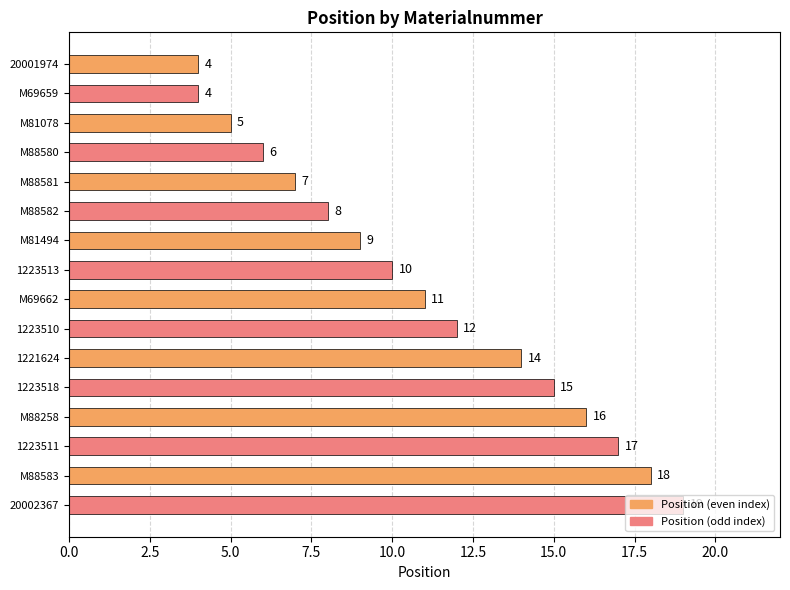

What is the value of the 15th bar from the top?

18